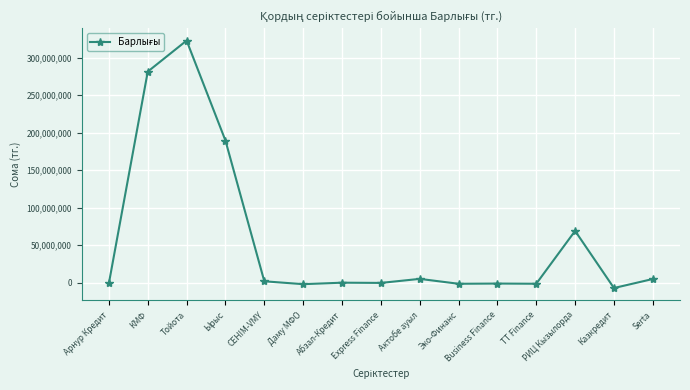

What is the label of the 3rd point from the right?

РИЦ Кызылорда